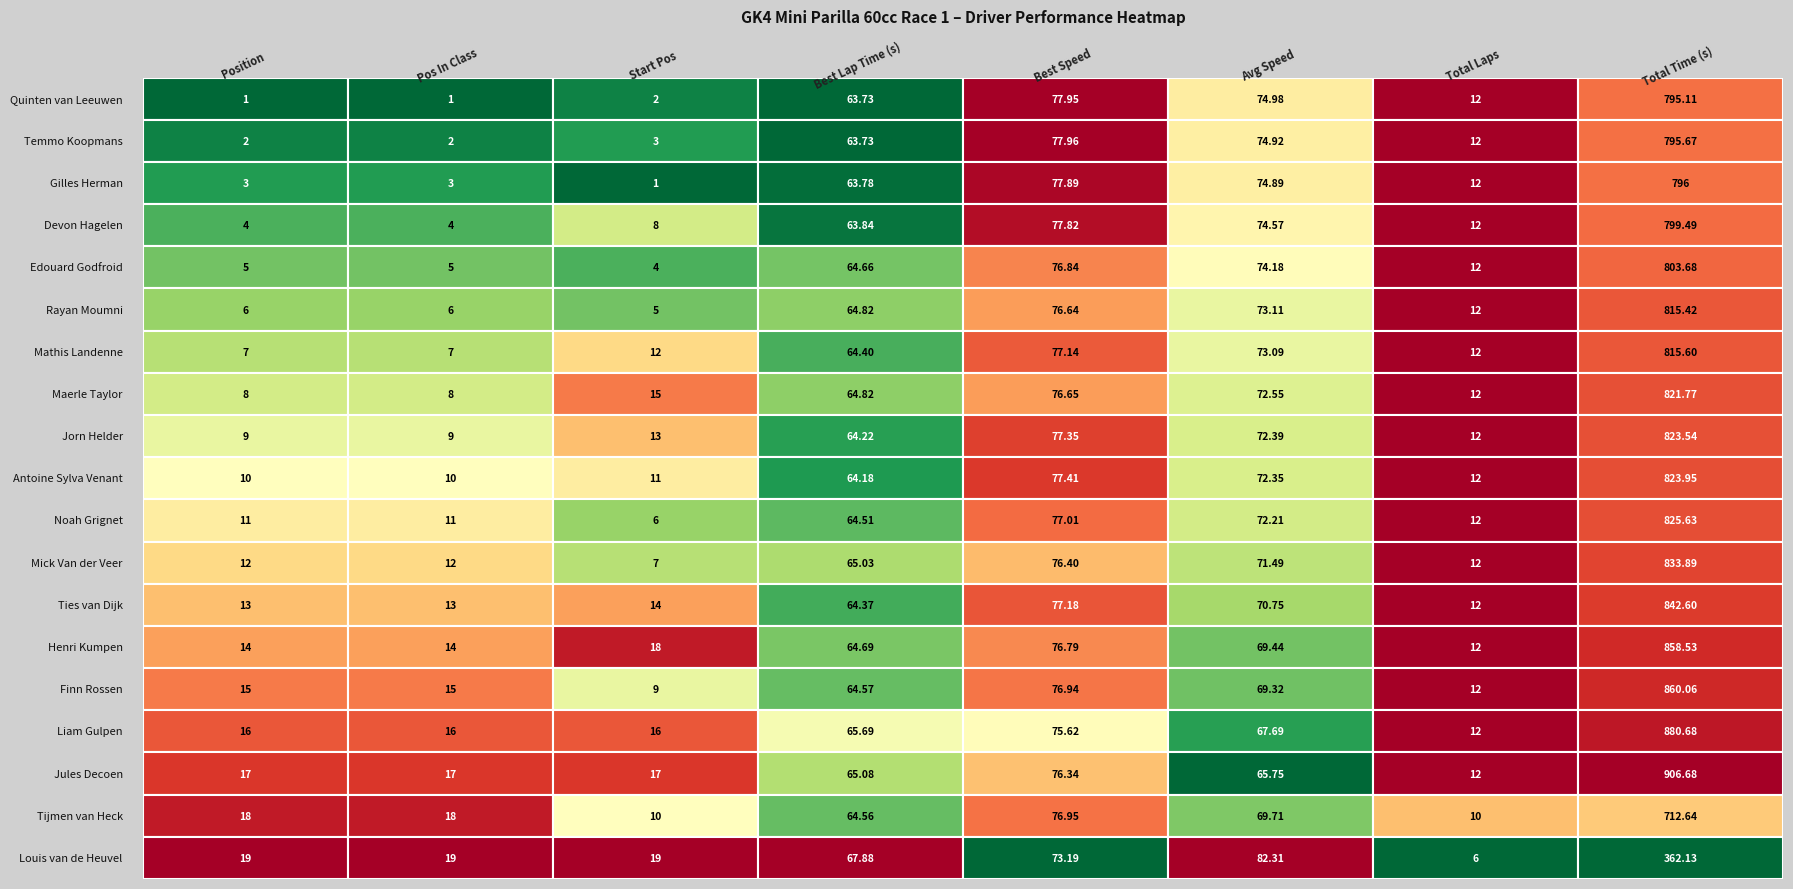

What is the difference between the Antoine Sylva Venant values at 7 and 1?

814.0